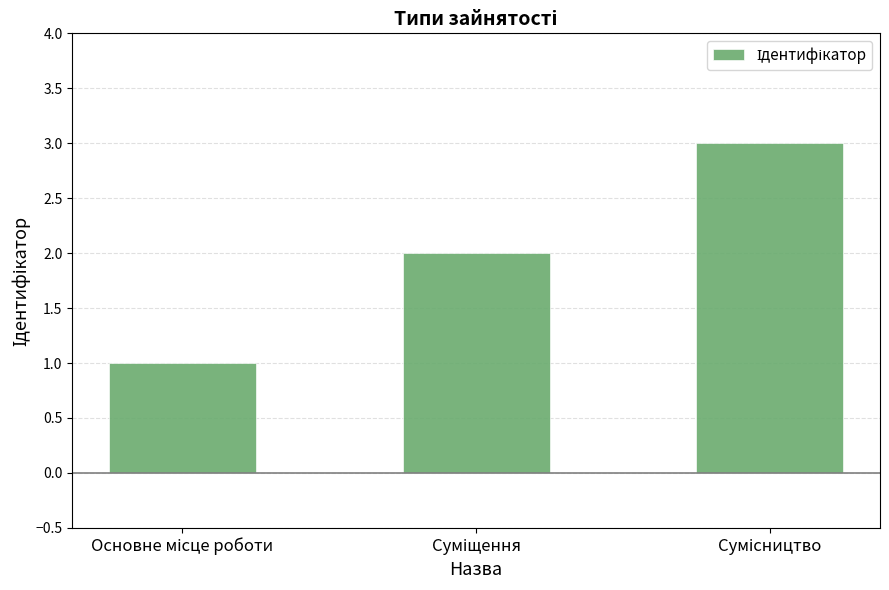

What is the greatest value displayed?

3